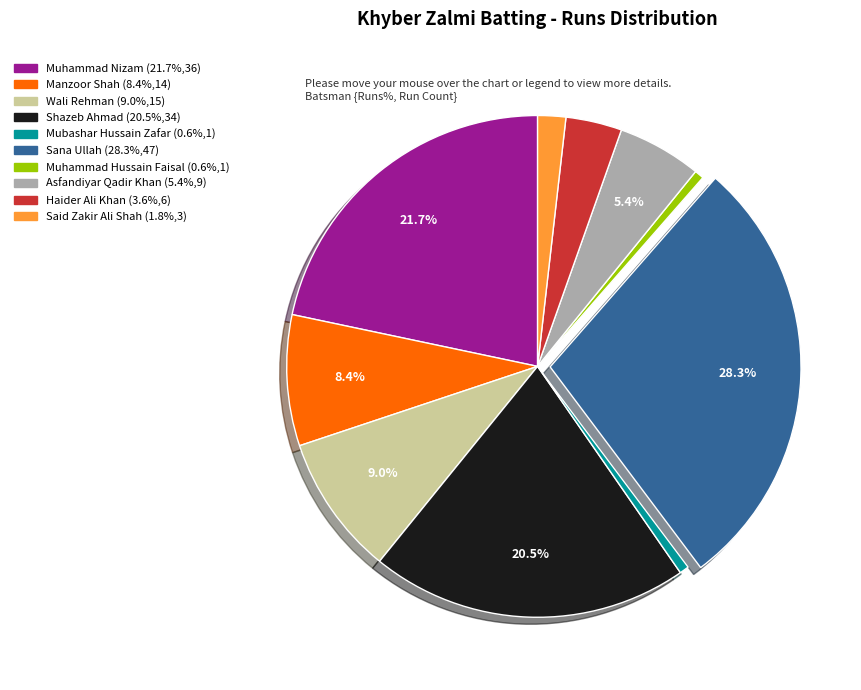

Is there any slice that represents more than half of the pie?

No